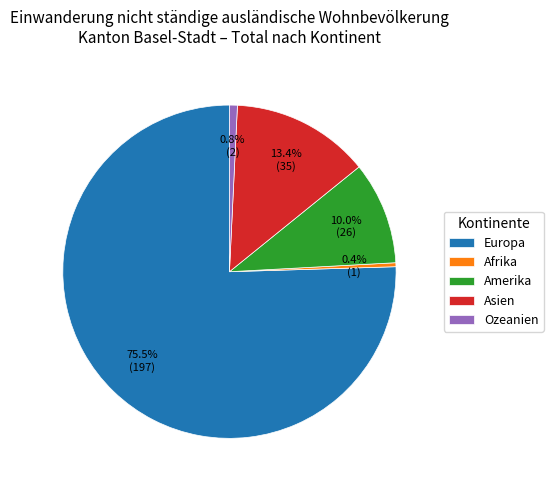

Which has a higher value, Ozeanien or Amerika?

Amerika